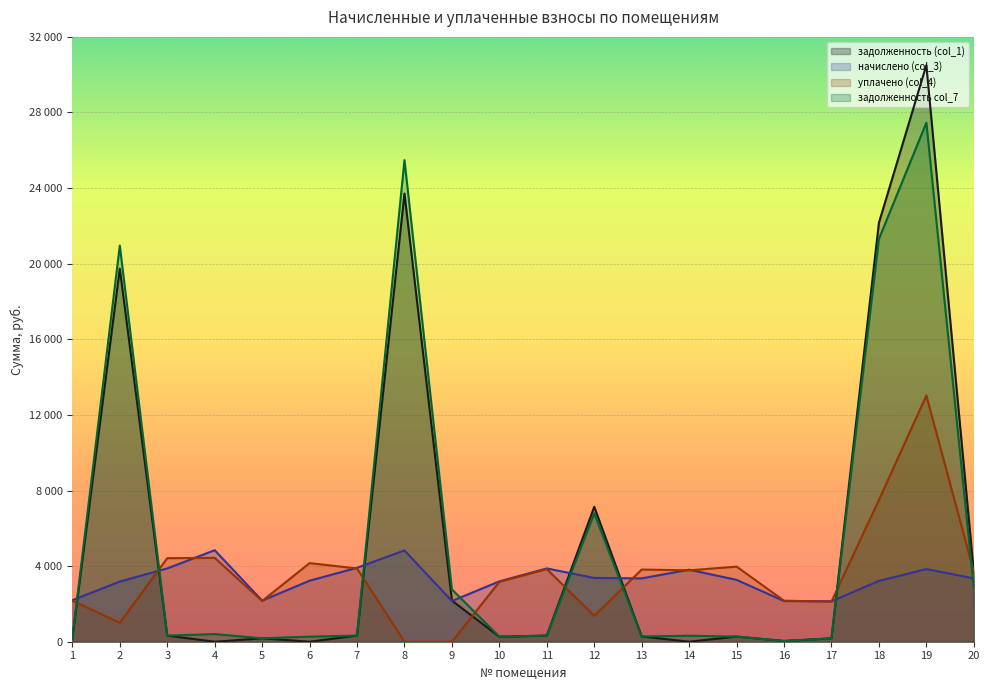

The задолженность col_7 series shows 272.7 at 15. True or false?

True